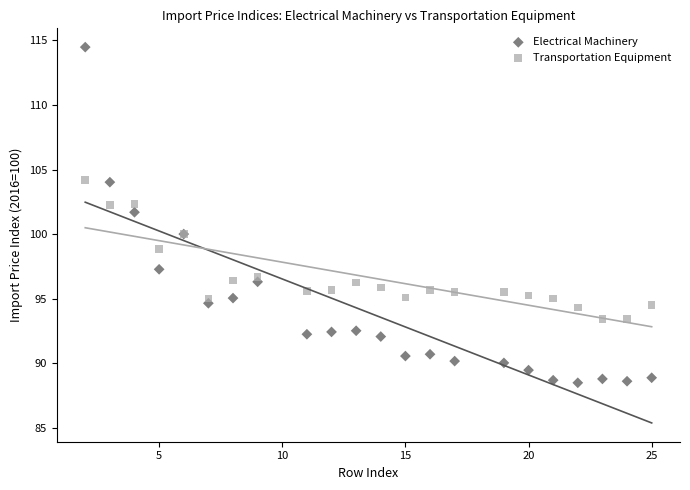

Which series has the largest Y range (max minus min)?

Electrical Machinery